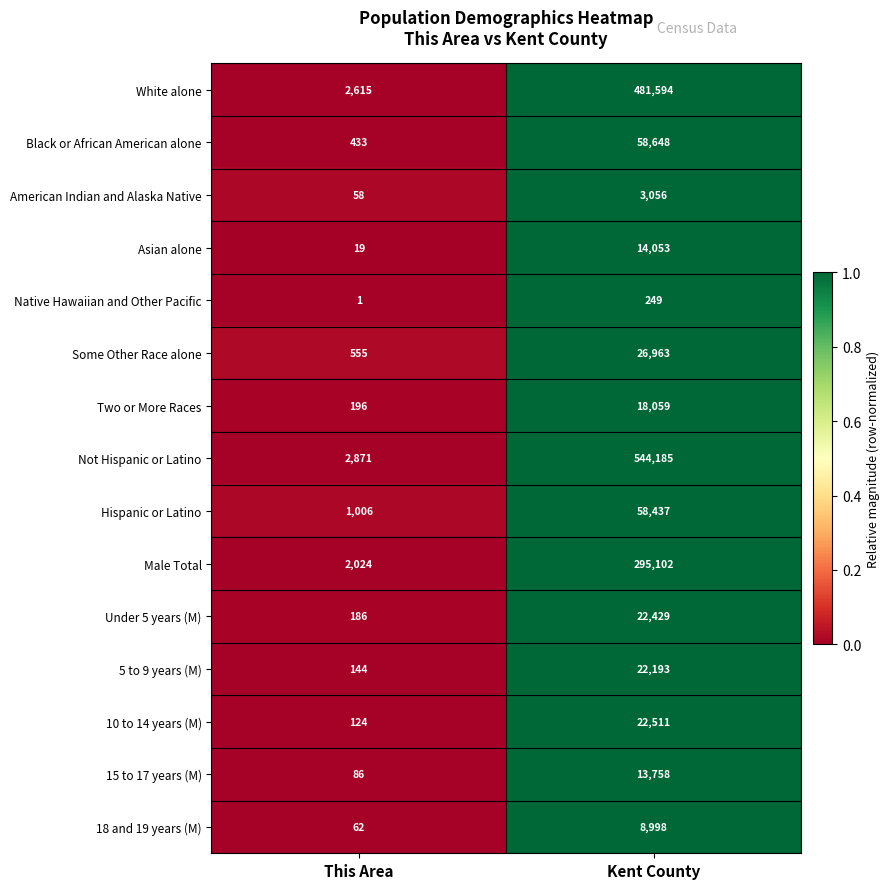

Which series changed the most between This Area and Kent County?

Not Hispanic or Latino